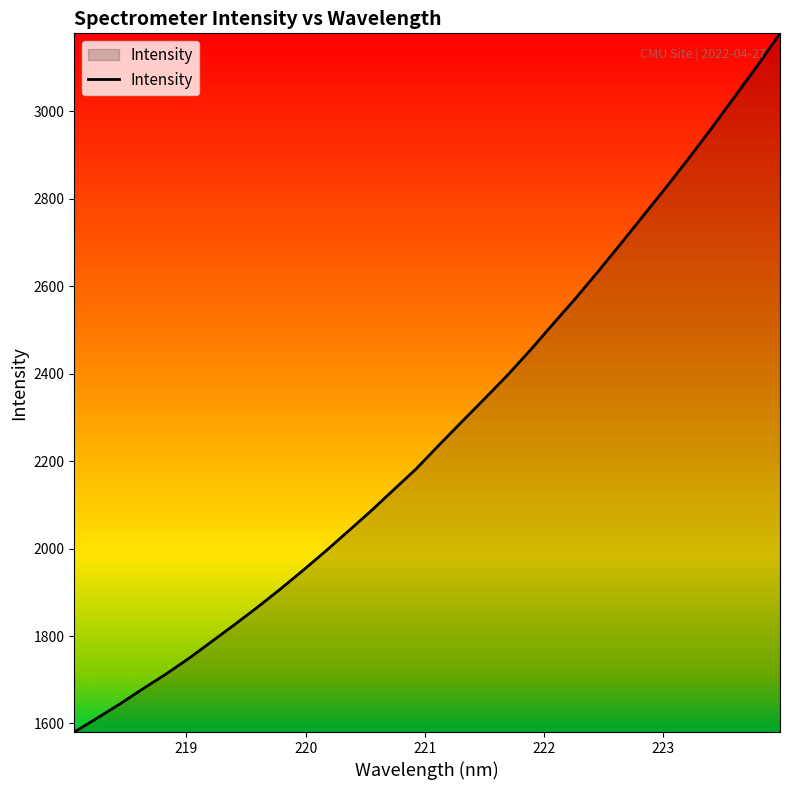

What is the difference between the maximum and minimum values?

1598.3